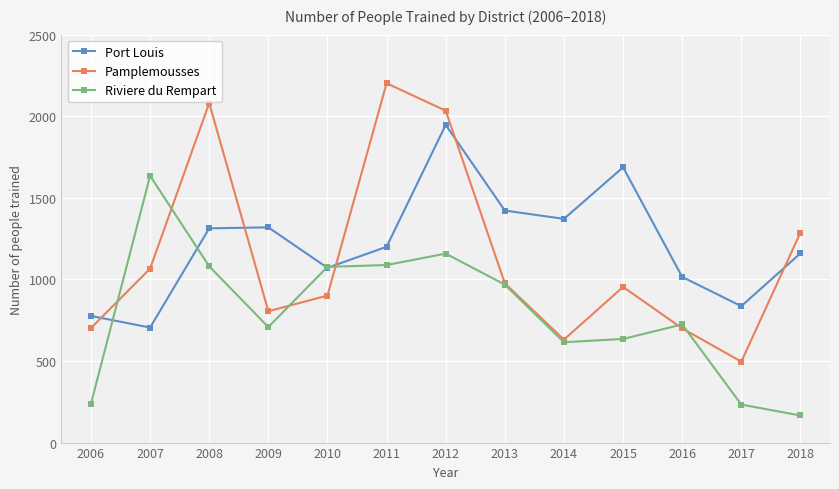

What is the value of the Port Louis point at the 4th from the left?

1319